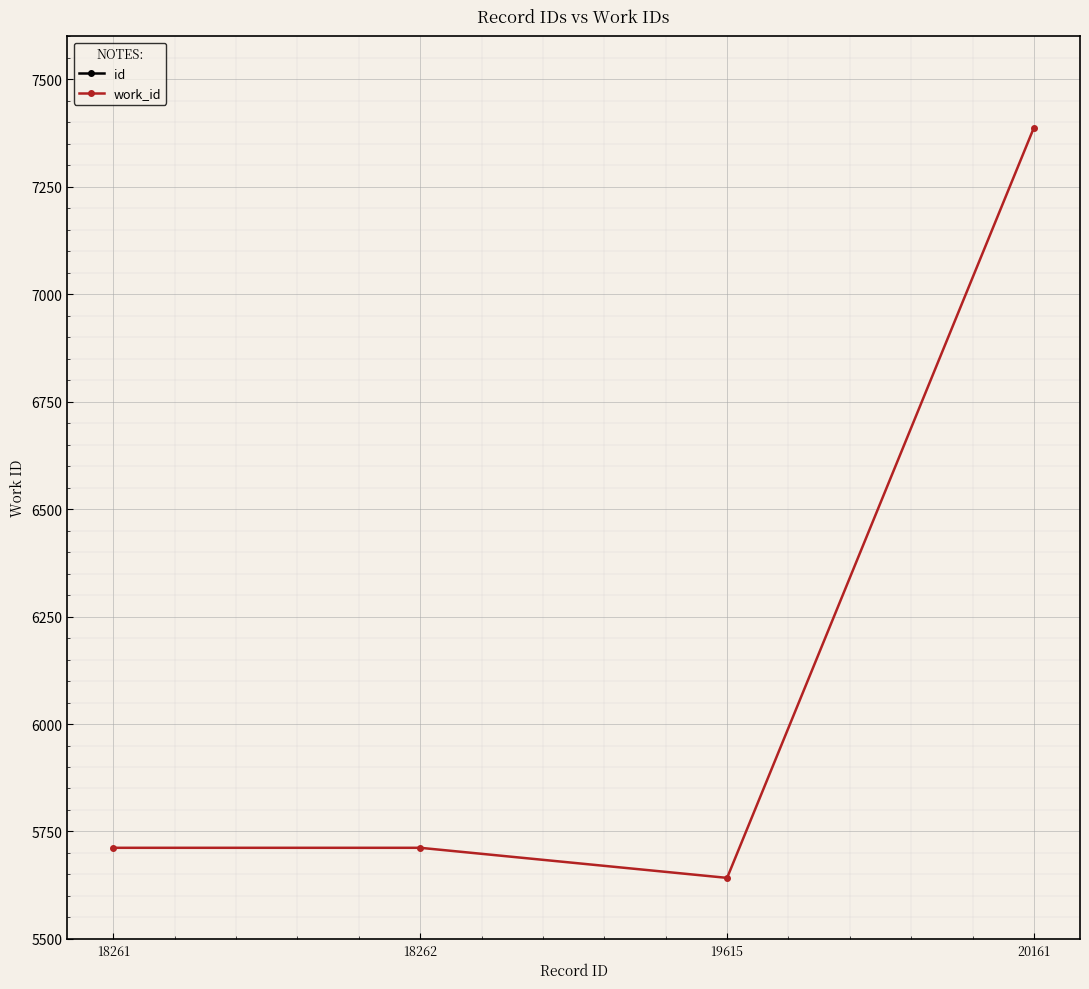

Rank the series at 18262 from highest to lowest value.

id, work_id